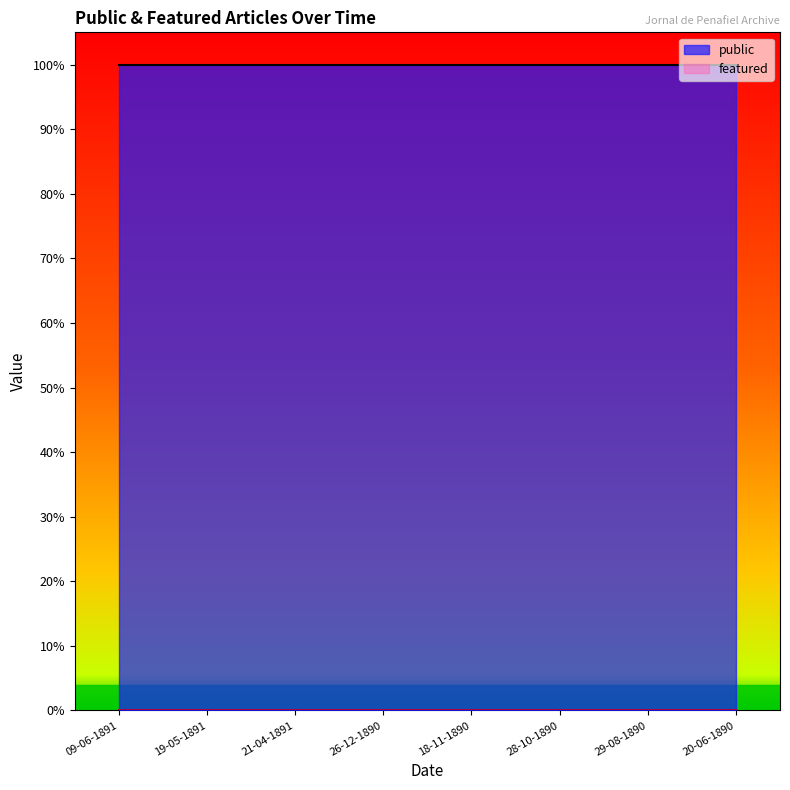

True or false: public has more than 0 interior local peaks.

False